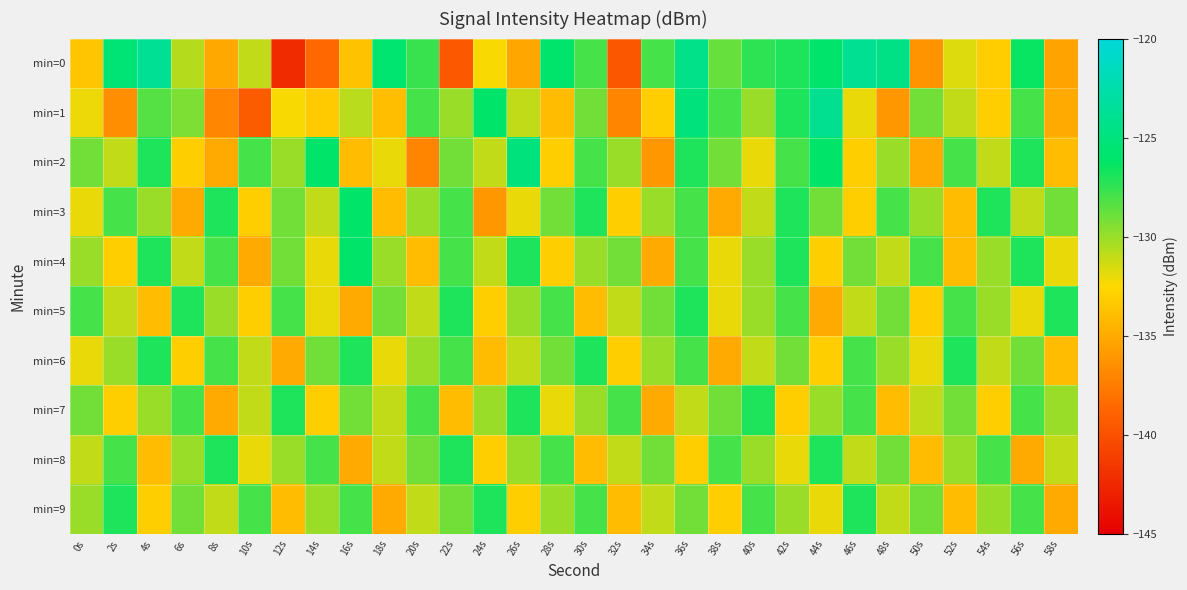

Reading left to right, what are all the values shown in this chart?

min=0: 0s=-133.6	2s=-125.4	4s=-123.8	6s=-130.7	8s=-135.1	10s=-131.0	12s=-142.3	14s=-138.6	16s=-133.7	18s=-125.7	20s=-127.7	22s=-139.6	24s=-132.3	26s=-135.2	28s=-125.9	30s=-128.0	32s=-139.7	34s=-127.9	36s=-124.3	38s=-128.7	40s=-127.4	42s=-127.0	44s=-125.9	46s=-123.9	48s=-124.5	50s=-136.3	52s=-131.7	54s=-133.1	56s=-126.4	58s=-135.3
min=1: 0s=-132.1	2s=-136.6	4s=-128.4	6s=-129.3	8s=-137.0	10s=-139.3	12s=-132.3	14s=-133.2	16s=-130.8	18s=-133.9	20s=-128.0	22s=-130.0	24s=-126.0	26s=-131.0	28s=-134.0	30s=-129.0	32s=-137.0	34s=-133.0	36s=-125.0	38s=-128.0	40s=-130.0	42s=-127.0	44s=-124.0	46s=-132.0	48s=-136.0	50s=-129.0	52s=-131.0	54s=-133.0	56s=-128.0	58s=-135.0
min=2: 0s=-129.0	2s=-131.0	4s=-127.0	6s=-133.0	8s=-135.0	10s=-128.0	12s=-130.0	14s=-126.0	16s=-134.0	18s=-132.0	20s=-137.0	22s=-129.0	24s=-131.0	26s=-125.0	28s=-133.0	30s=-128.0	32s=-130.0	34s=-136.0	36s=-127.0	38s=-129.0	40s=-132.0	42s=-128.0	44s=-126.0	46s=-133.0	48s=-130.0	50s=-135.0	52s=-128.0	54s=-131.0	56s=-127.0	58s=-134.0
min=3: 0s=-132.0	2s=-128.0	4s=-130.0	6s=-135.0	8s=-127.0	10s=-133.0	12s=-129.0	14s=-131.0	16s=-126.0	18s=-134.0	20s=-130.0	22s=-128.0	24s=-136.0	26s=-132.0	28s=-129.0	30s=-127.0	32s=-133.0	34s=-130.0	36s=-128.0	38s=-135.0	40s=-131.0	42s=-127.0	44s=-129.0	46s=-133.0	48s=-128.0	50s=-130.0	52s=-134.0	54s=-127.0	56s=-131.0	58s=-129.0
min=4: 0s=-130.0	2s=-133.0	4s=-127.0	6s=-131.0	8s=-128.0	10s=-135.0	12s=-129.0	14s=-132.0	16s=-126.0	18s=-130.0	20s=-134.0	22s=-128.0	24s=-131.0	26s=-127.0	28s=-133.0	30s=-130.0	32s=-129.0	34s=-135.0	36s=-128.0	38s=-132.0	40s=-130.0	42s=-127.0	44s=-133.0	46s=-129.0	48s=-131.0	50s=-128.0	52s=-134.0	54s=-130.0	56s=-127.0	58s=-132.0
min=5: 0s=-128.0	2s=-131.0	4s=-134.0	6s=-127.0	8s=-130.0	10s=-133.0	12s=-128.0	14s=-132.0	16s=-135.0	18s=-129.0	20s=-131.0	22s=-127.0	24s=-133.0	26s=-130.0	28s=-128.0	30s=-134.0	32s=-131.0	34s=-129.0	36s=-127.0	38s=-132.0	40s=-130.0	42s=-128.0	44s=-135.0	46s=-131.0	48s=-129.0	50s=-133.0	52s=-128.0	54s=-130.0	56s=-132.0	58s=-127.0
min=6: 0s=-132.0	2s=-130.0	4s=-127.0	6s=-133.0	8s=-128.0	10s=-131.0	12s=-135.0	14s=-129.0	16s=-127.0	18s=-132.0	20s=-130.0	22s=-128.0	24s=-134.0	26s=-131.0	28s=-129.0	30s=-127.0	32s=-133.0	34s=-130.0	36s=-128.0	38s=-135.0	40s=-131.0	42s=-129.0	44s=-133.0	46s=-128.0	48s=-130.0	50s=-132.0	52s=-127.0	54s=-131.0	56s=-129.0	58s=-134.0
min=7: 0s=-129.0	2s=-133.0	4s=-130.0	6s=-128.0	8s=-135.0	10s=-131.0	12s=-127.0	14s=-133.0	16s=-129.0	18s=-131.0	20s=-128.0	22s=-134.0	24s=-130.0	26s=-127.0	28s=-132.0	30s=-130.0	32s=-128.0	34s=-135.0	36s=-131.0	38s=-129.0	40s=-127.0	42s=-133.0	44s=-130.0	46s=-128.0	48s=-134.0	50s=-131.0	52s=-129.0	54s=-133.0	56s=-128.0	58s=-130.0
min=8: 0s=-131.0	2s=-128.0	4s=-134.0	6s=-130.0	8s=-127.0	10s=-132.0	12s=-130.0	14s=-128.0	16s=-135.0	18s=-131.0	20s=-129.0	22s=-127.0	24s=-133.0	26s=-130.0	28s=-128.0	30s=-134.0	32s=-131.0	34s=-129.0	36s=-133.0	38s=-128.0	40s=-130.0	42s=-132.0	44s=-127.0	46s=-131.0	48s=-129.0	50s=-134.0	52s=-130.0	54s=-128.0	56s=-135.0	58s=-131.0
min=9: 0s=-130.0	2s=-127.0	4s=-133.0	6s=-129.0	8s=-131.0	10s=-128.0	12s=-134.0	14s=-130.0	16s=-128.0	18s=-135.0	20s=-131.0	22s=-129.0	24s=-127.0	26s=-133.0	28s=-130.0	30s=-128.0	32s=-134.0	34s=-131.0	36s=-129.0	38s=-133.0	40s=-128.0	42s=-130.0	44s=-132.0	46s=-127.0	48s=-131.0	50s=-129.0	52s=-134.0	54s=-130.0	56s=-128.0	58s=-135.0